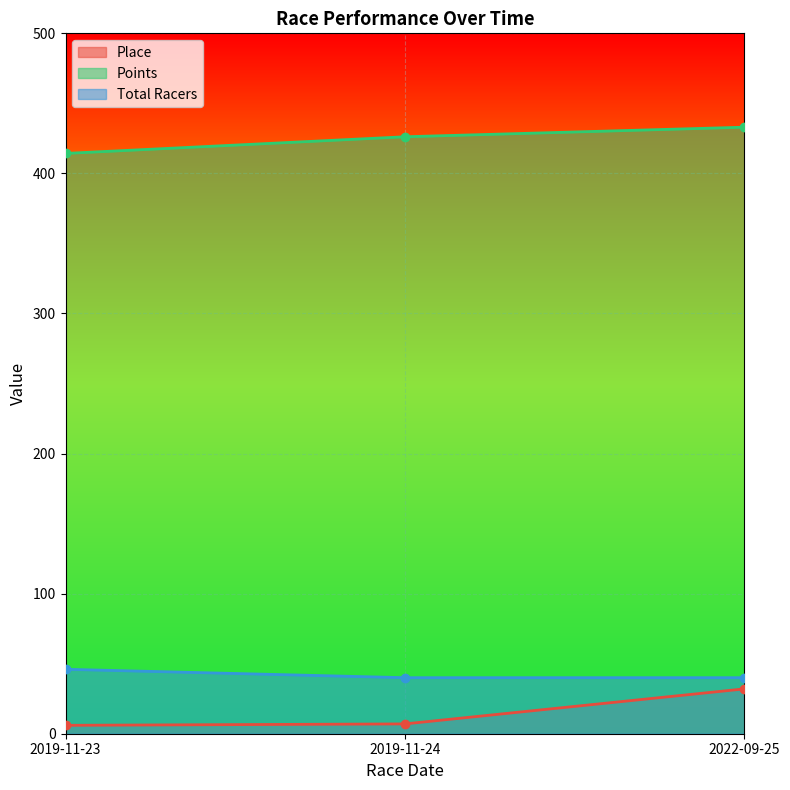

At which label does Points reach its peak?

2022-09-25